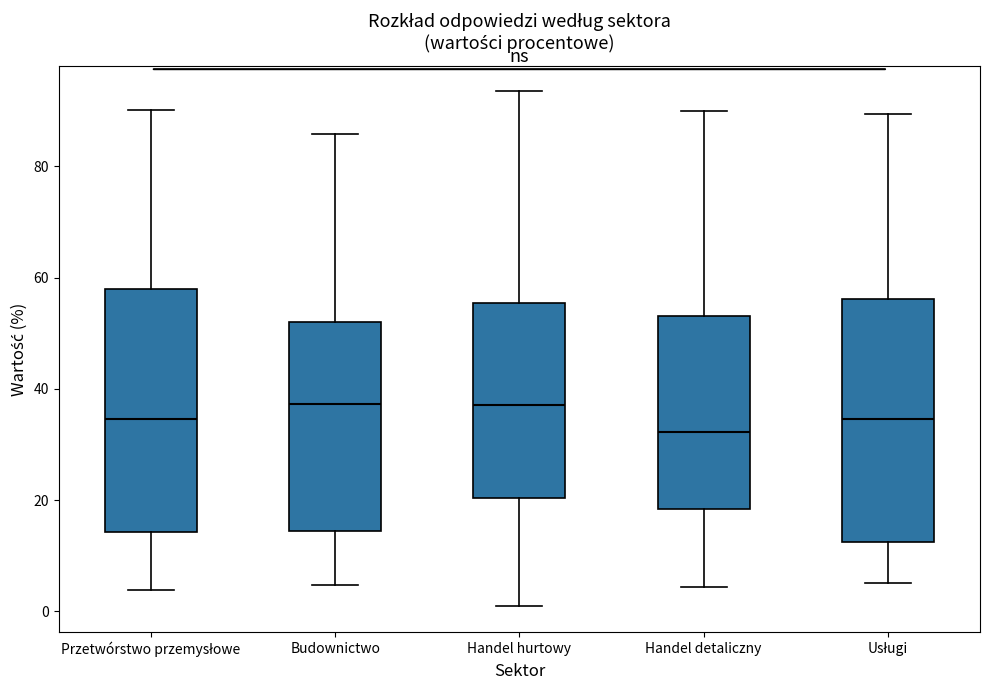

Reading left to right, transcribe this box plot: for each box, give where its median line is, the range the box spans, and where its two whiskers end, as read against the y-axis. The values are not printed on the chart, so give them approximately, as read against the axis.

Przetwórstwo przemysłowe: median 34, box 14 to 58, whiskers 4 to 90
Budownictwo: median 38, box 14 to 52, whiskers 4 to 86
Handel hurtowy: median 38, box 20 to 56, whiskers 0 to 94
Handel detaliczny: median 32, box 18 to 54, whiskers 4 to 90
Usługi: median 34, box 12 to 56, whiskers 6 to 90